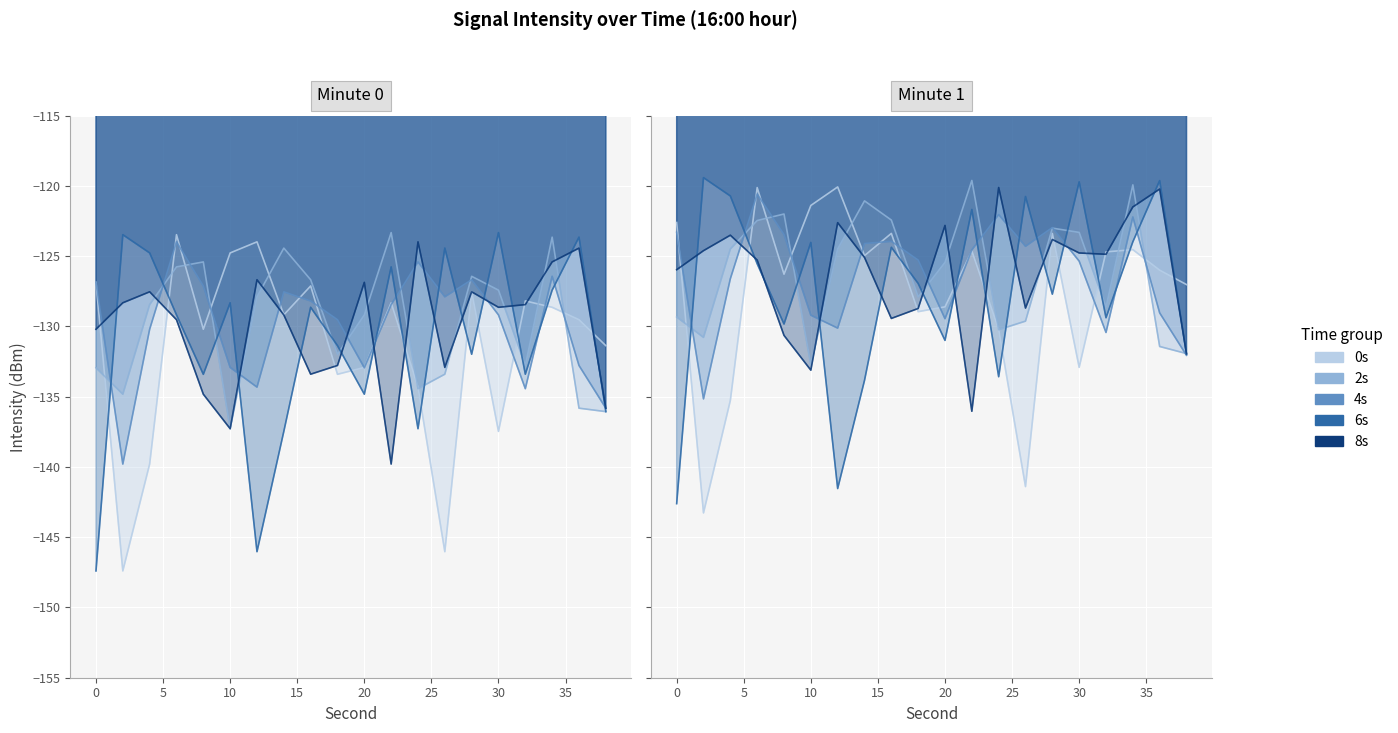

At which category does 4s reach its first local peak?

6